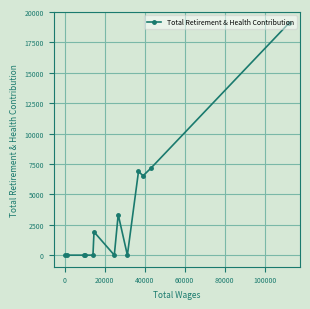

What is the value of the 6th point from the left?

1914